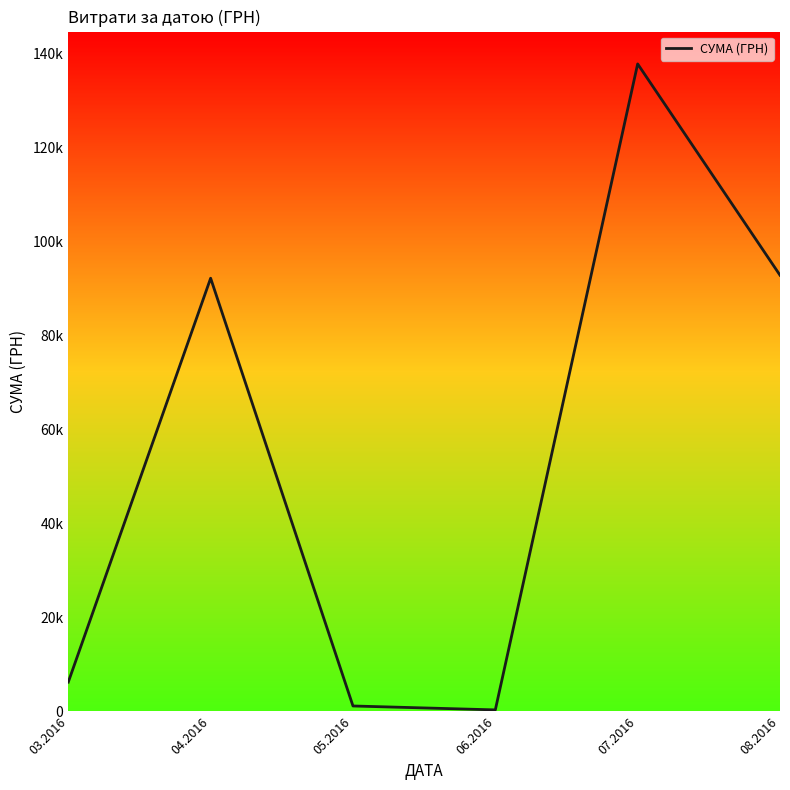

What position from the right is 06.2016?

3